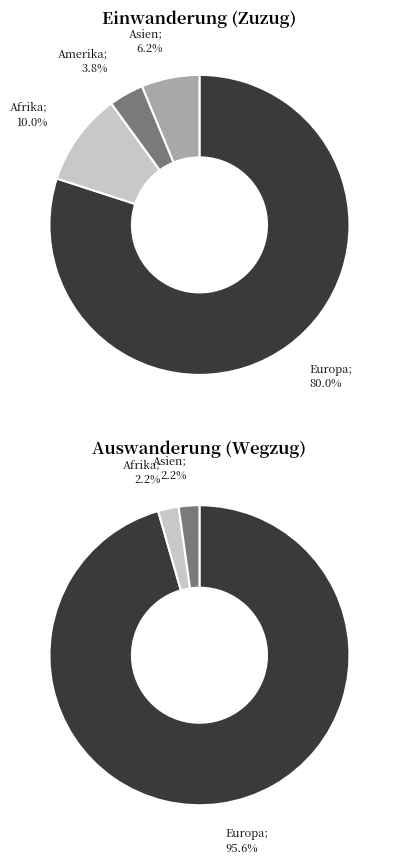

Which category accounts for the majority?

Europa